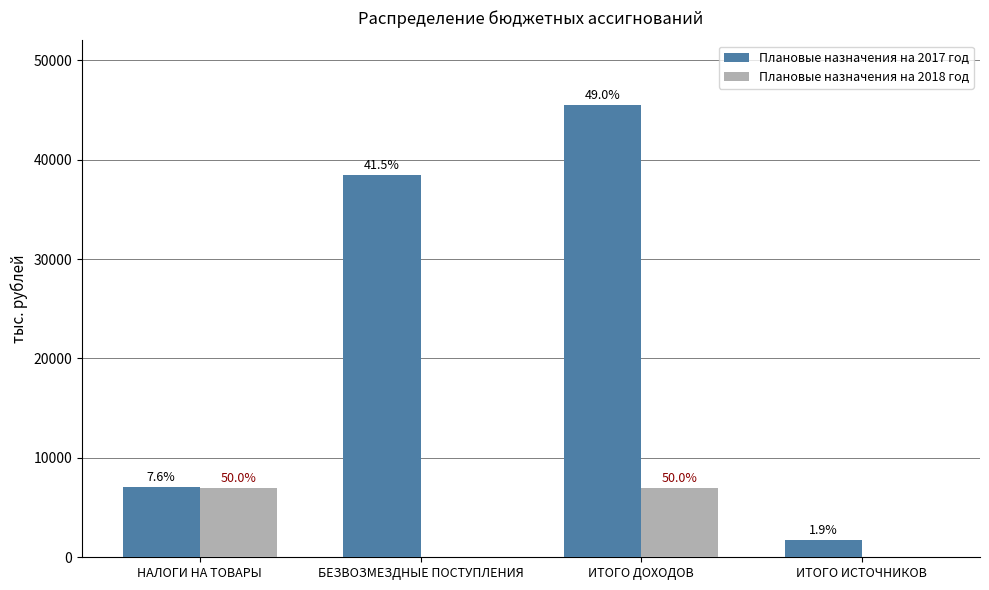

What is the difference between the second highest and second lowest values in the Плановые назначения на 2017 год series?

31462.4